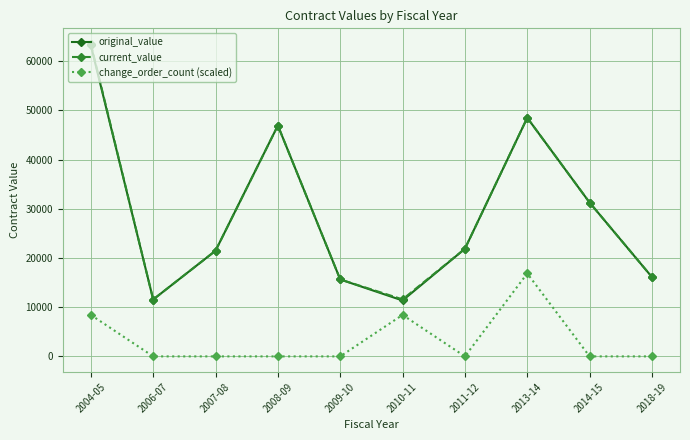

What is the difference between the original_value values at 2006-07 and 2014-15?

19697.6